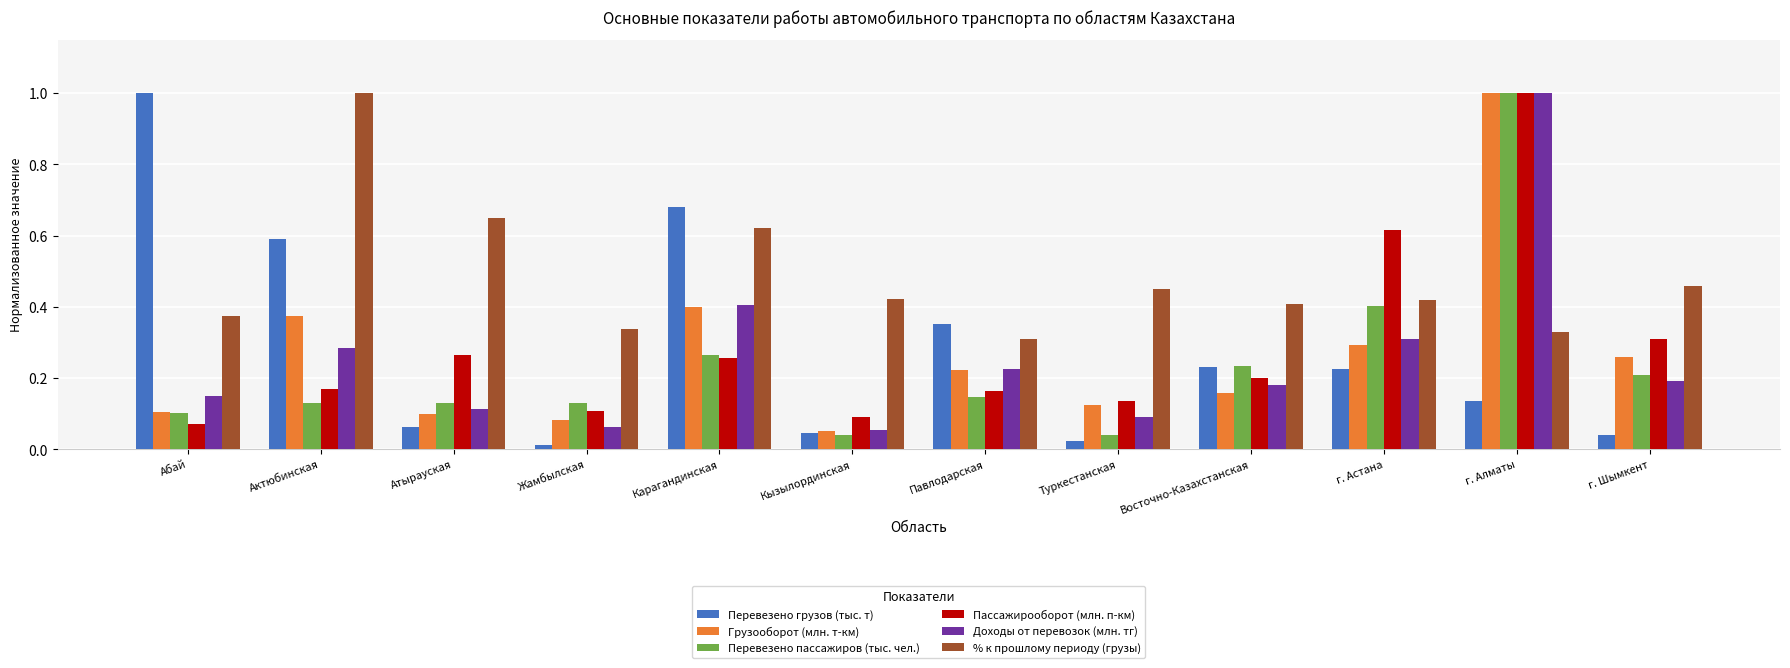

What is the maximum value shown in the chart?

1.0